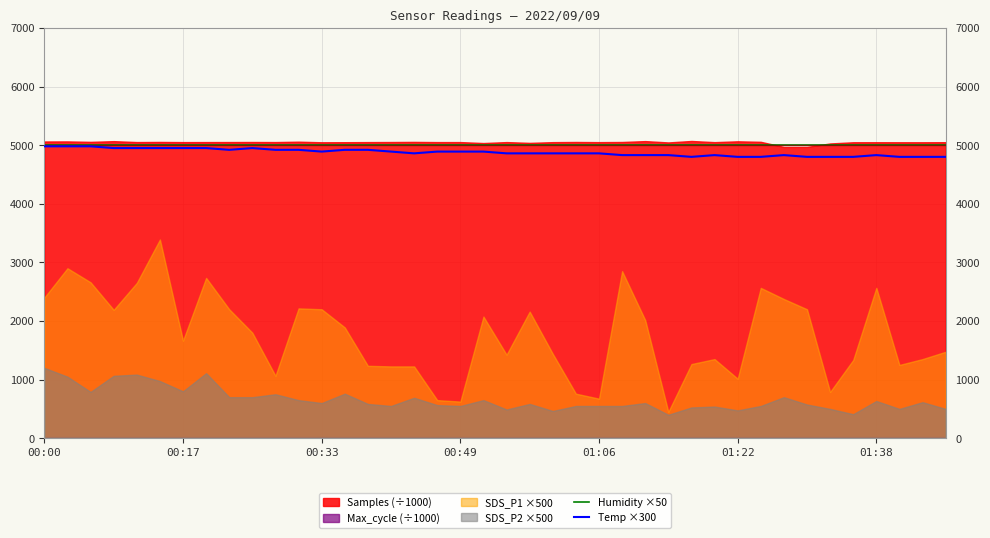

True or false: Temp ×300 and Humidity ×50 cross at least once.

False